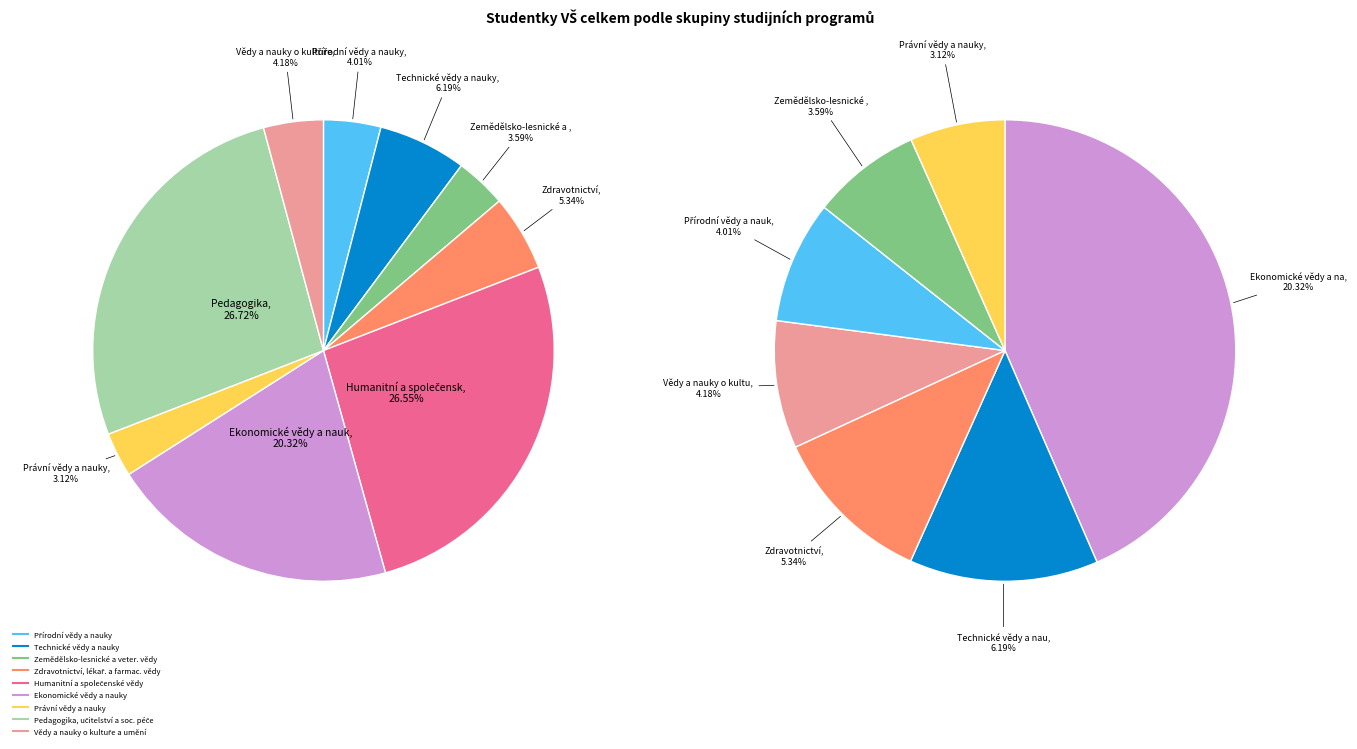

To the nearest percent, what is the difference between the Zemědělsko-lesnické a veter. vědy and Technické vědy a nauky slice percentages?

3%